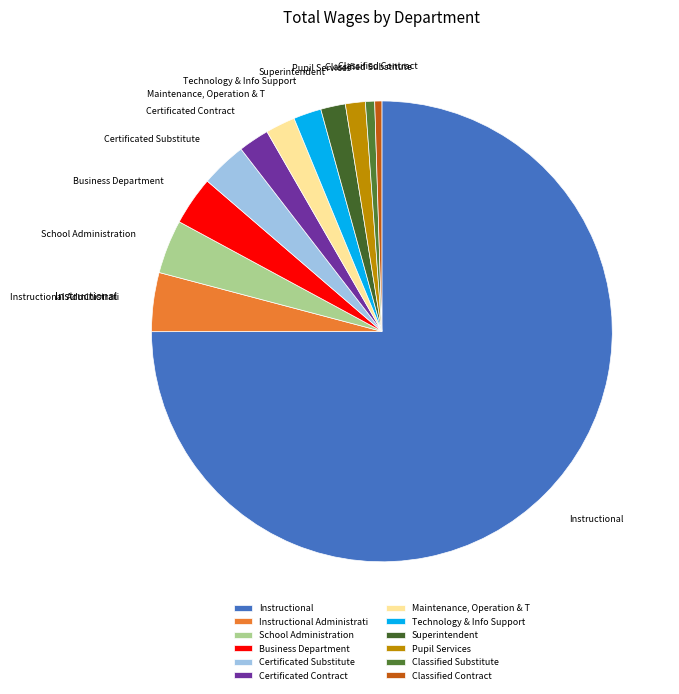

Between Instructional and Classified Contract, which is larger?

Instructional